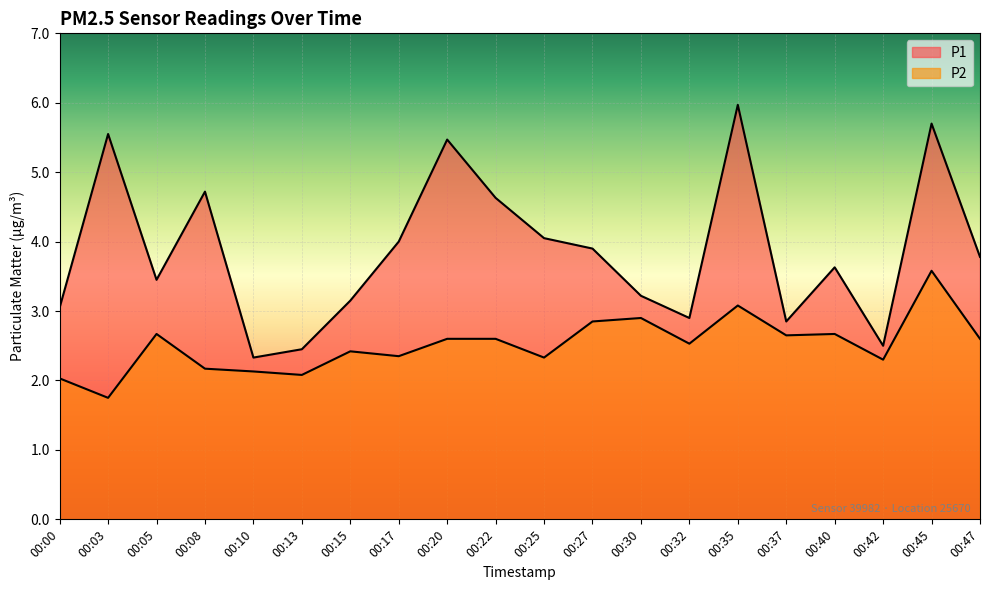

In P1, how many points are lower than both neighbors (excluding endpoints)?

5